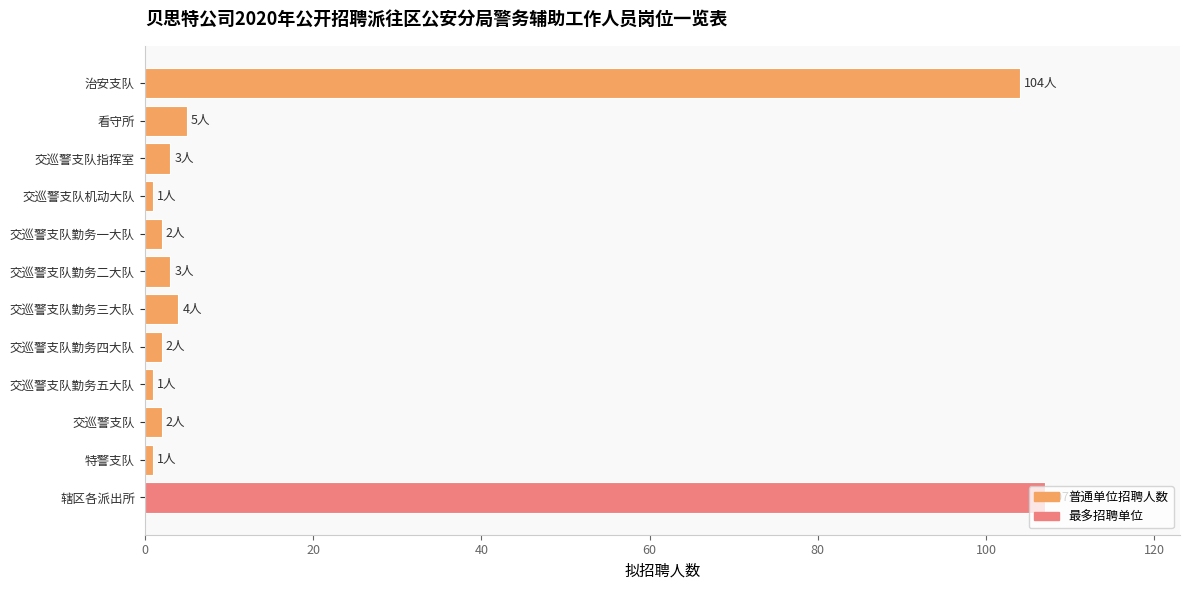

True or false: the data shows 53 at 治安支队.

False